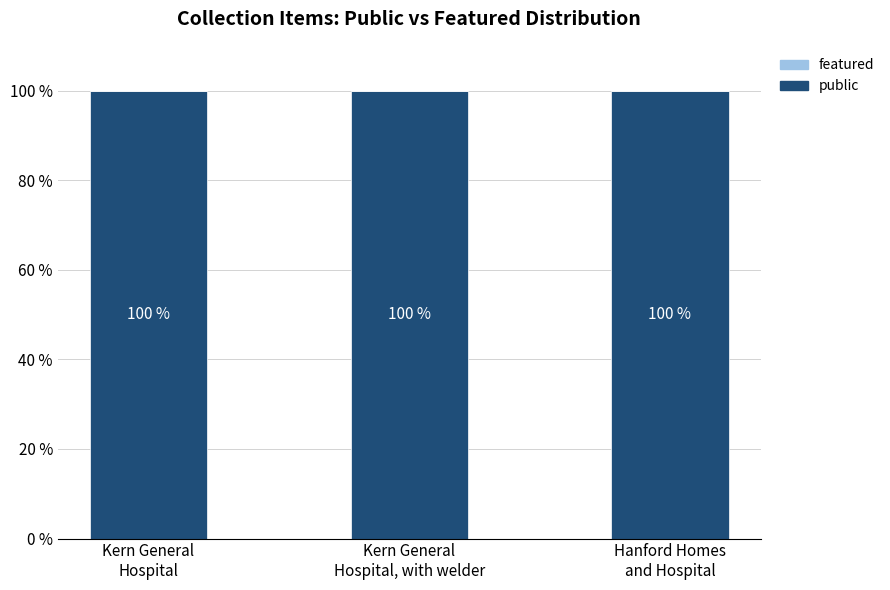

Between Kern General
Hospital, with welder and Hanford Homes
and Hospital, which series saw the biggest shift?

public